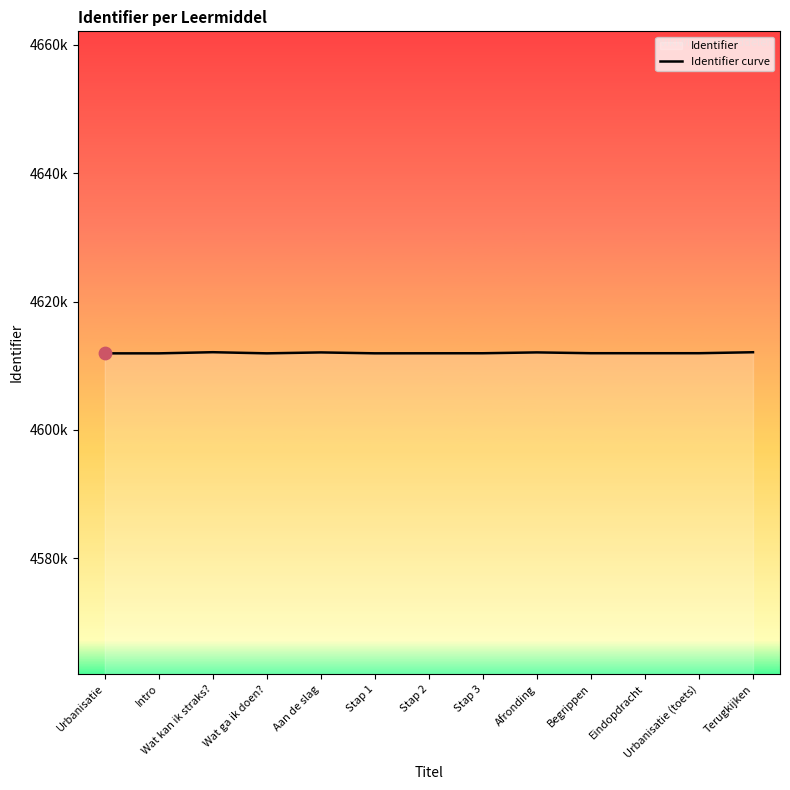

Between Wat kan ik straks? and Terugkijken, which is larger?

Wat kan ik straks?